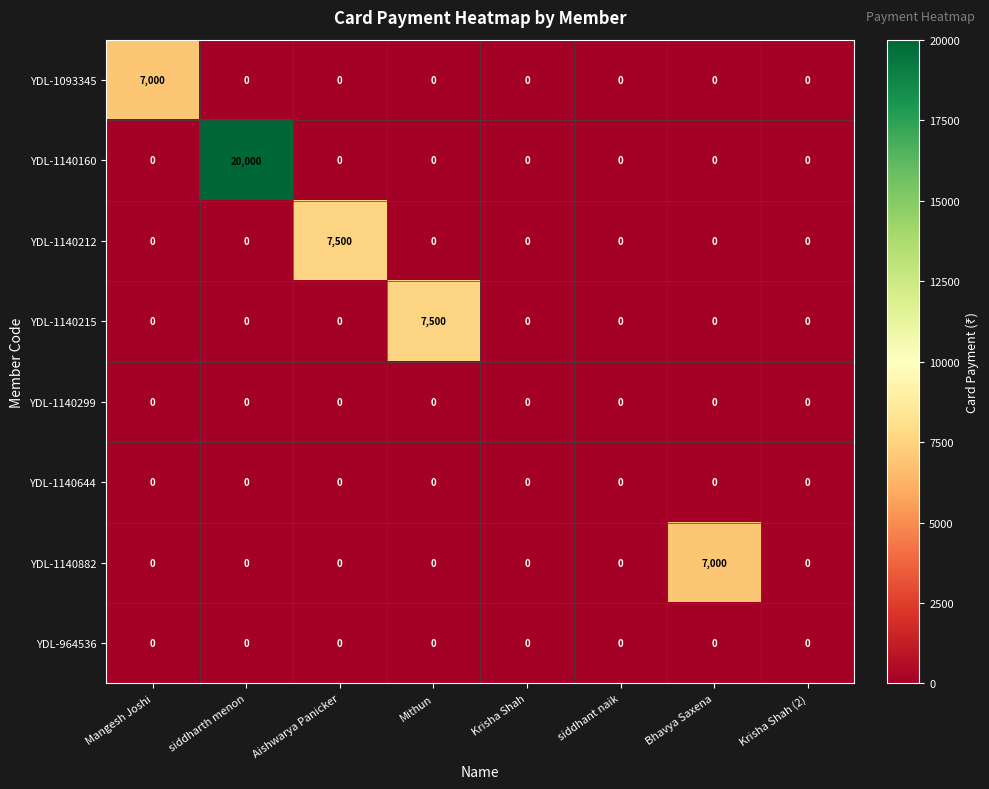

What is the maximum value shown in the chart?

20000